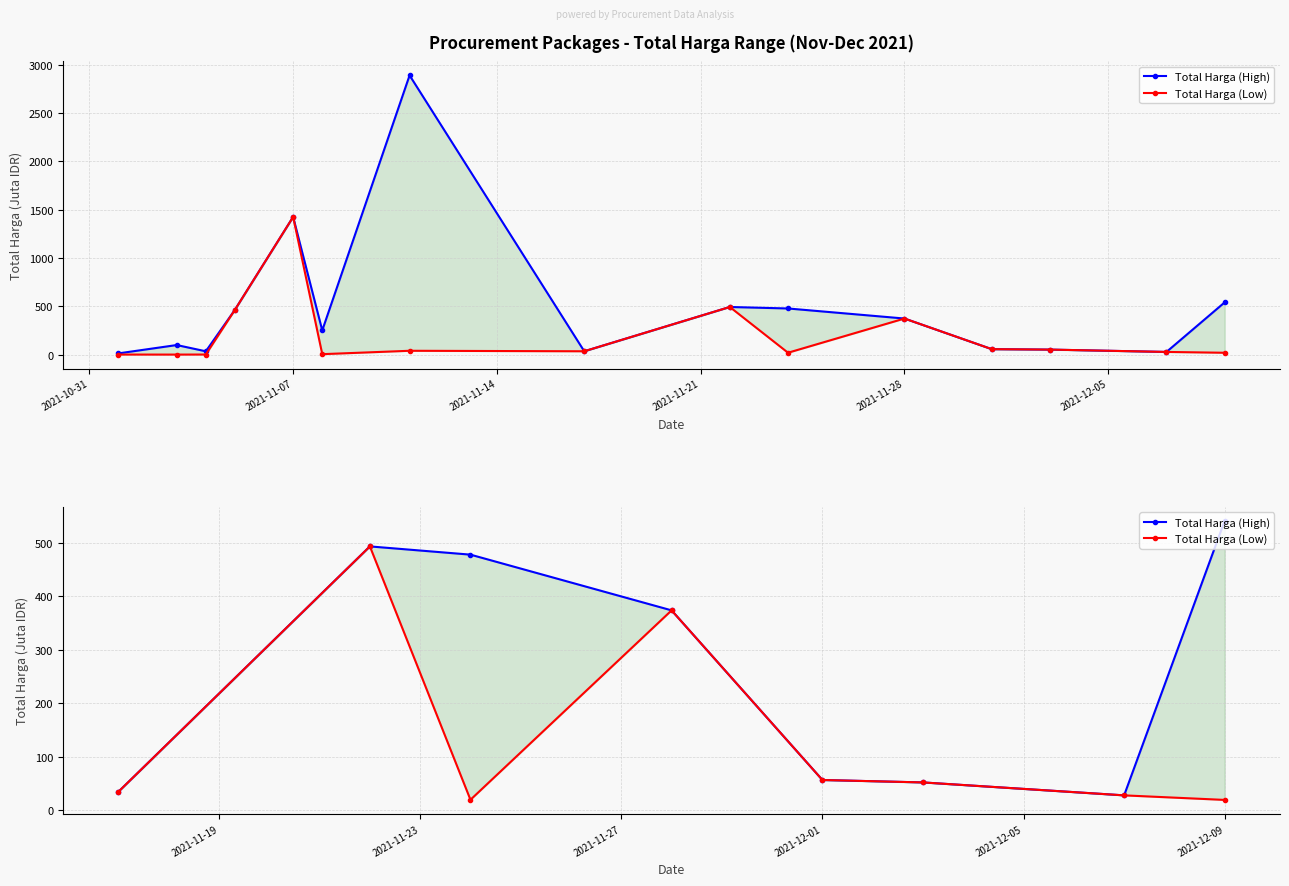

What position from the left is 2021-12-05?

6